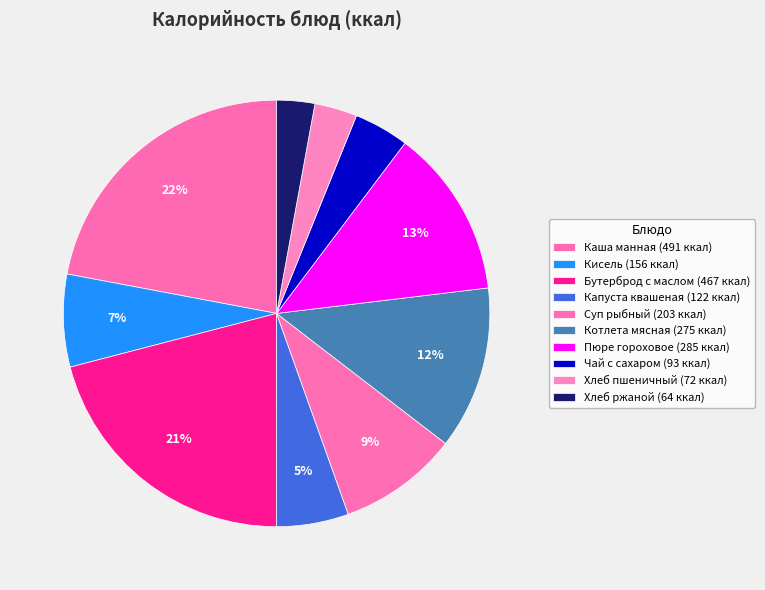

What percentage is the Хлеб пшеничный slice, to the nearest percent?

3%